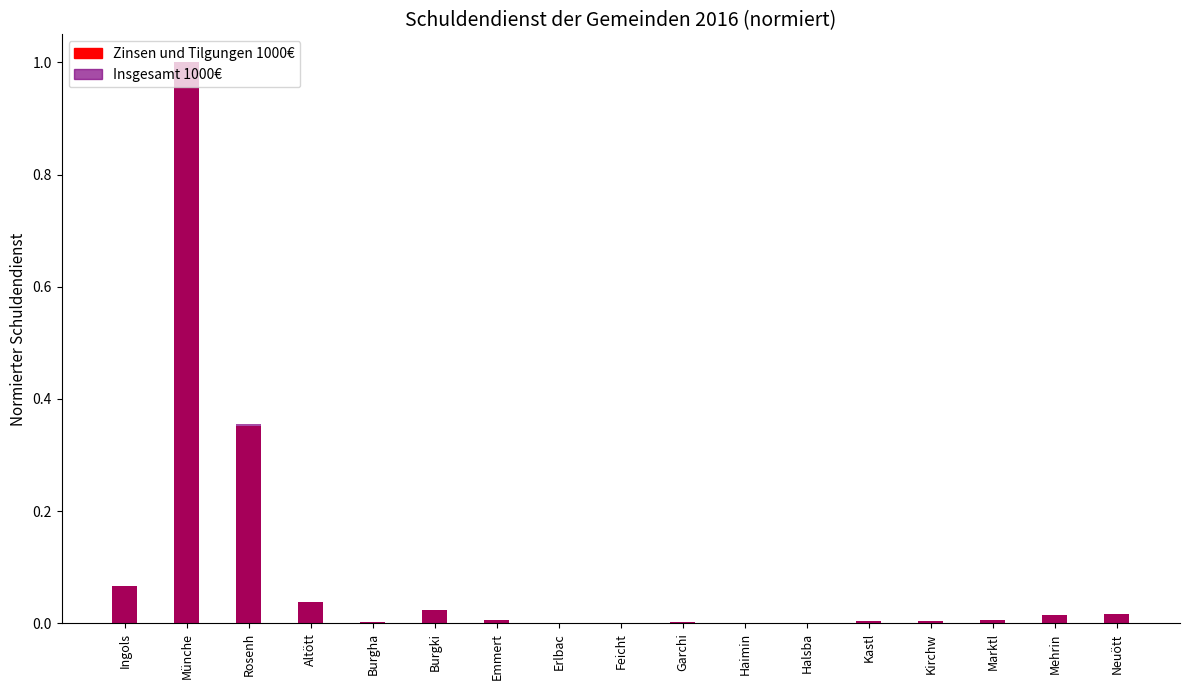

Which series changed the most between Altött and Neuött?

Zinsen und Tilgungen